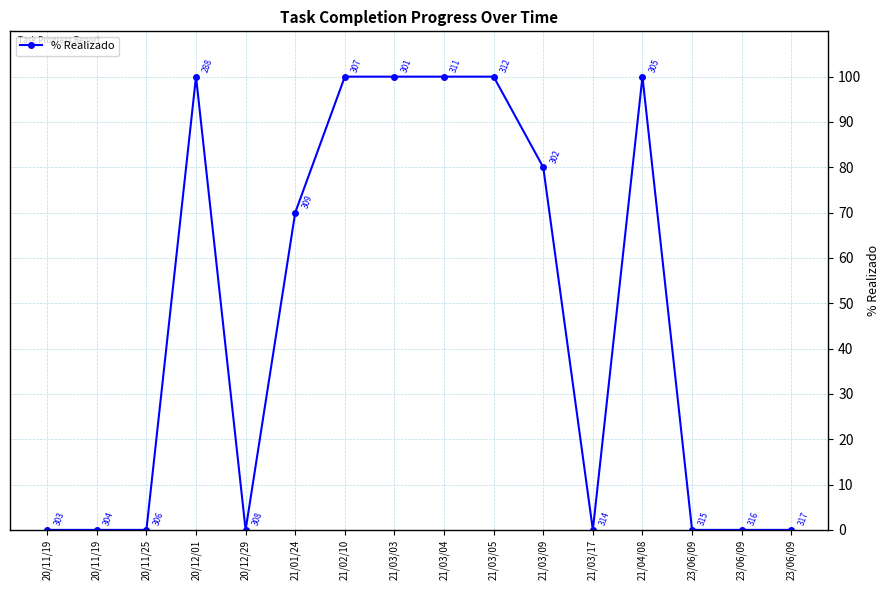

Is this an area chart (filled region under the line)?

No